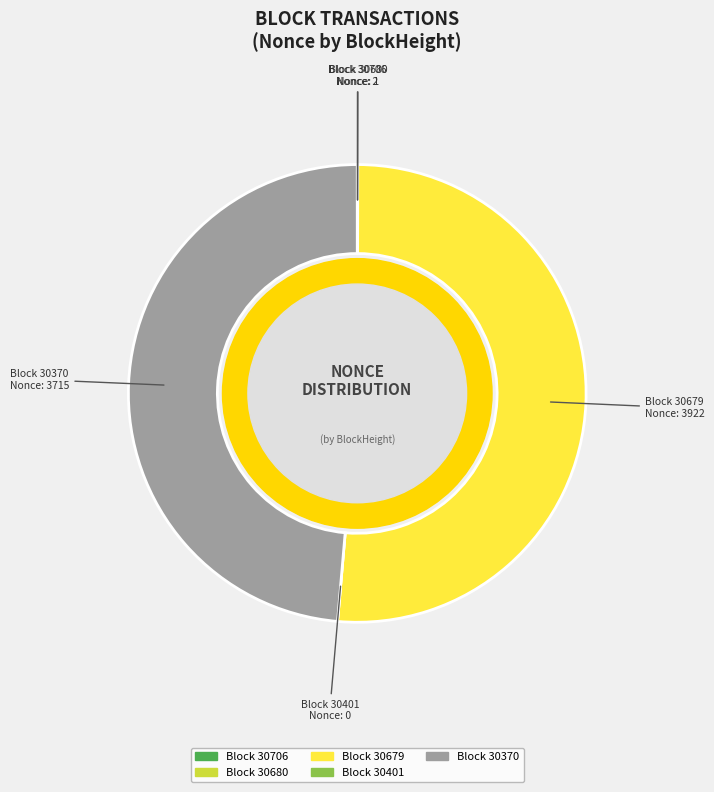

Is there any slice that represents more than half of the pie?

Yes